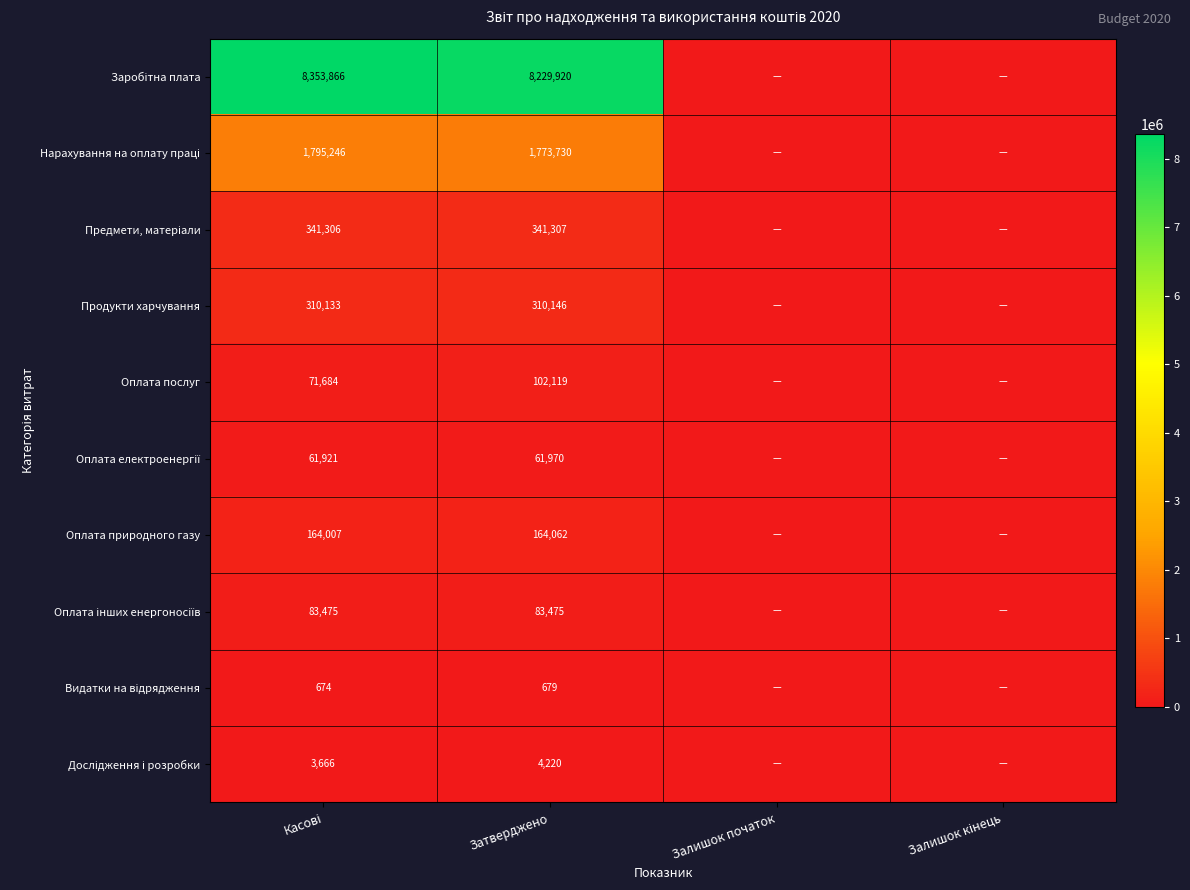

List the labels in order of Оплата природного газу value, largest first.

Затверджено, Касові, Залишок початок, Залишок кінець